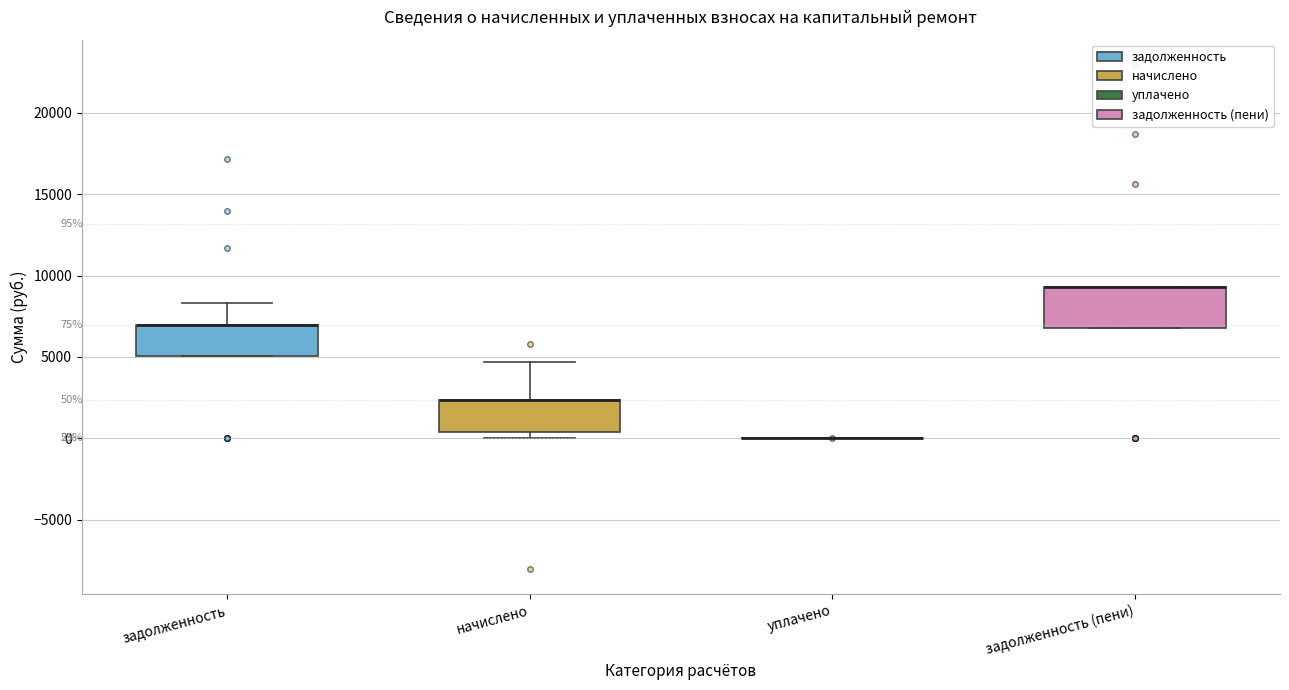

Comparing the boxes themselves (not the whiskers), which one is the tallest?

задолженность (пени)